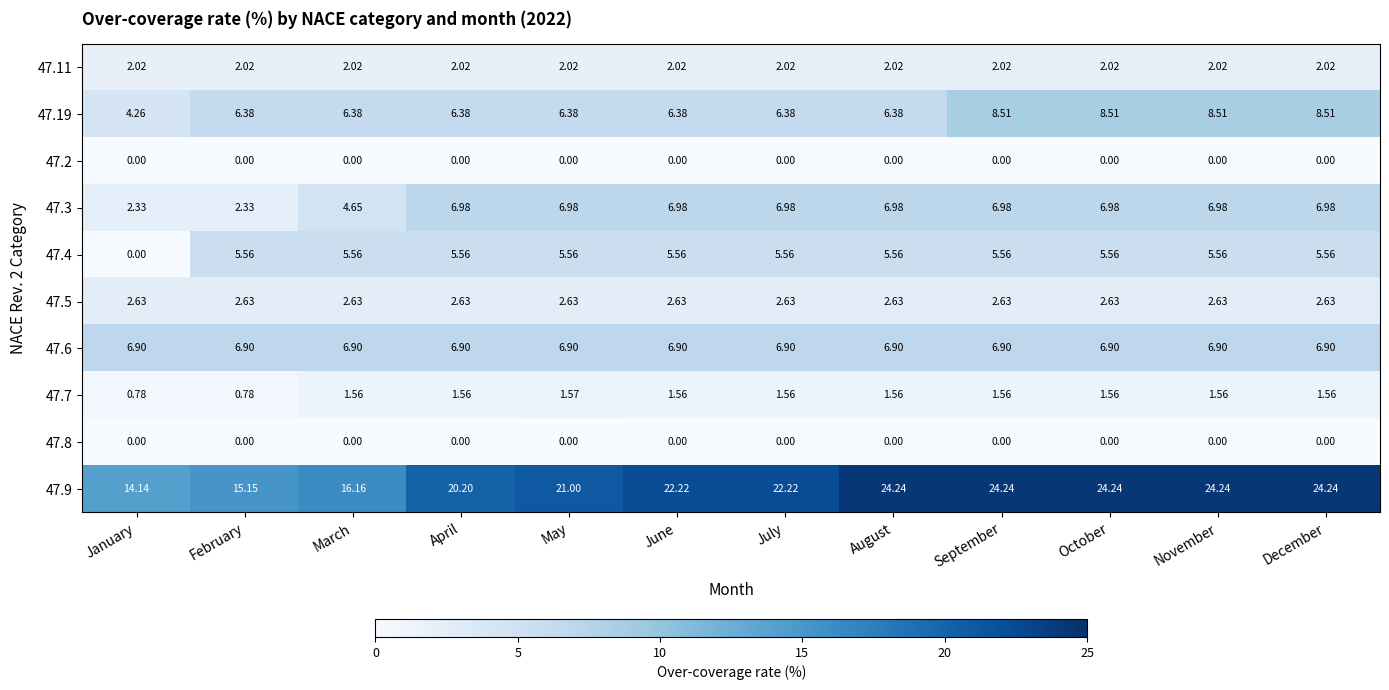

Count the number of data series in this chart.

10